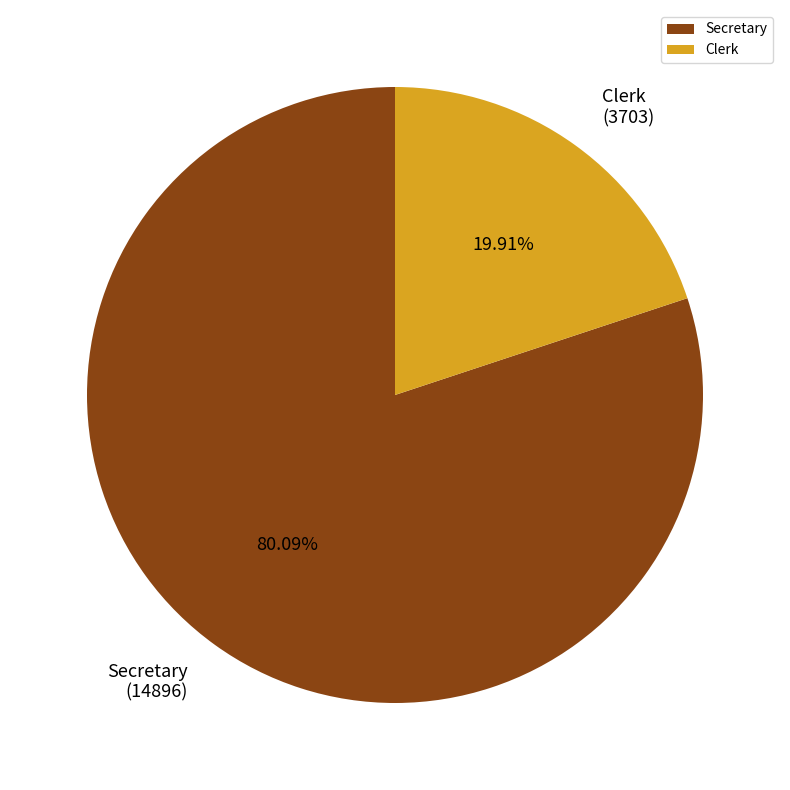

Is it true that Clerk is 20% of the pie?

True